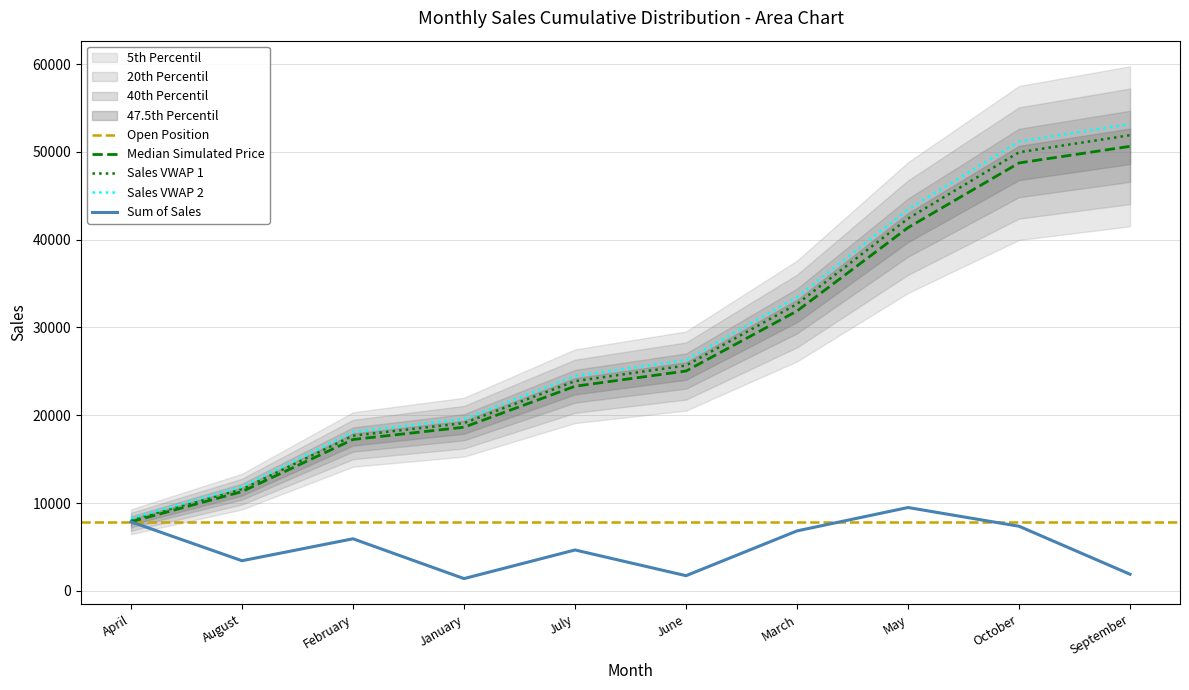

At which label does the data first exceed 25041?

March